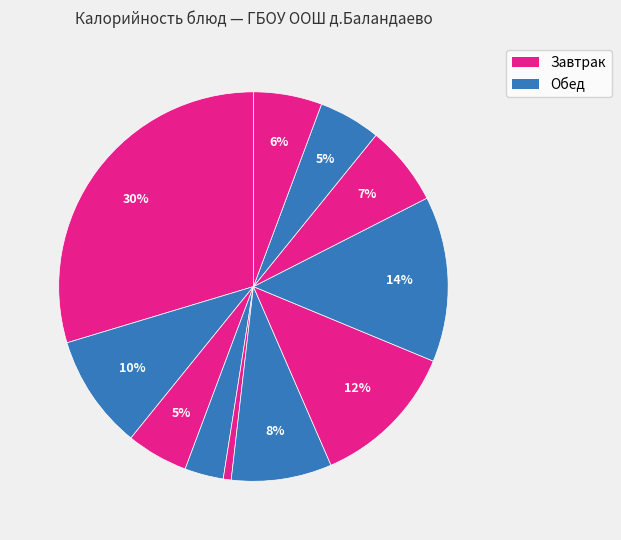

How many slices are in this pie chart?

11